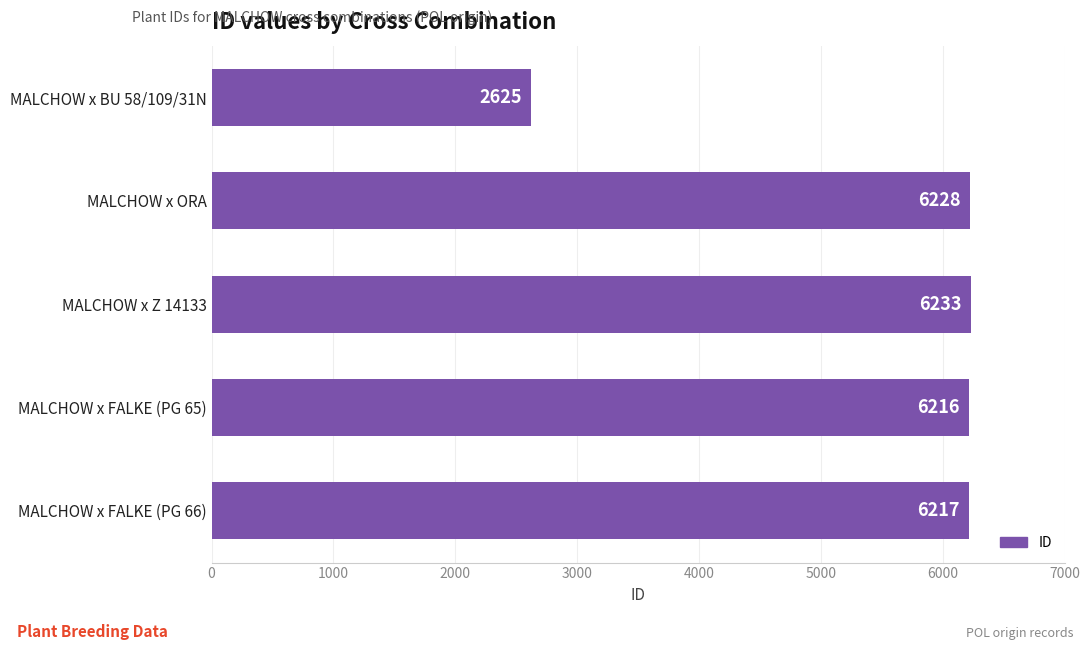

List the labels in order of value, largest first.

MALCHOW x Z 14133, MALCHOW x ORA, MALCHOW x FALKE (PG 66), MALCHOW x FALKE (PG 65), MALCHOW x BU 58/109/31N